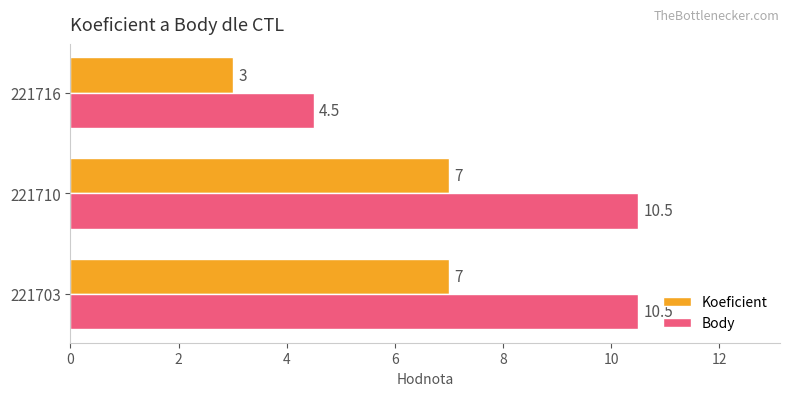

Which series has the widest spread of values?

Body